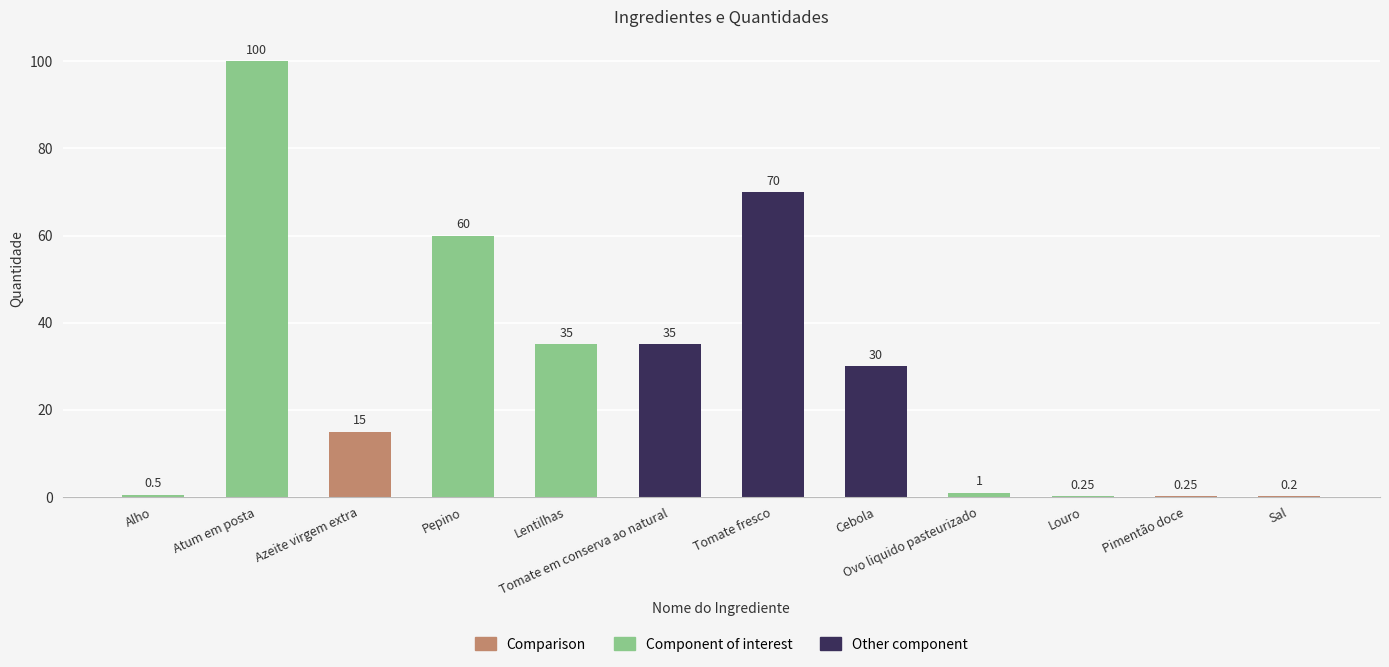

Are the bars horizontal?

No